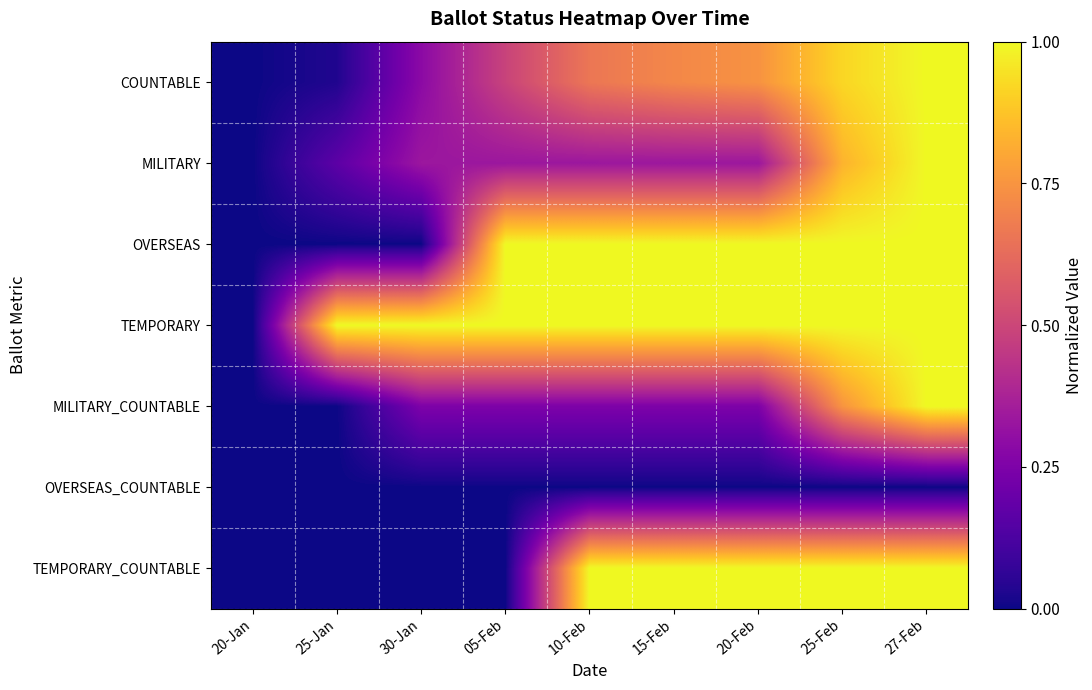

Rank the series by their maximum value, from lowest to highest.

OVERSEAS_COUNTABLE, COUNTABLE, MILITARY, OVERSEAS, TEMPORARY, MILITARY_COUNTABLE, TEMPORARY_COUNTABLE